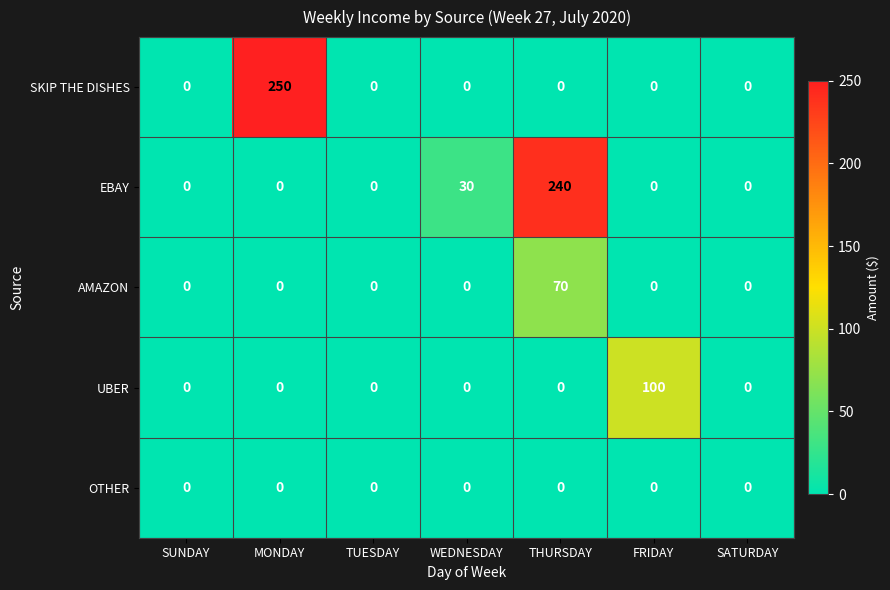

What is the greatest value displayed?

250